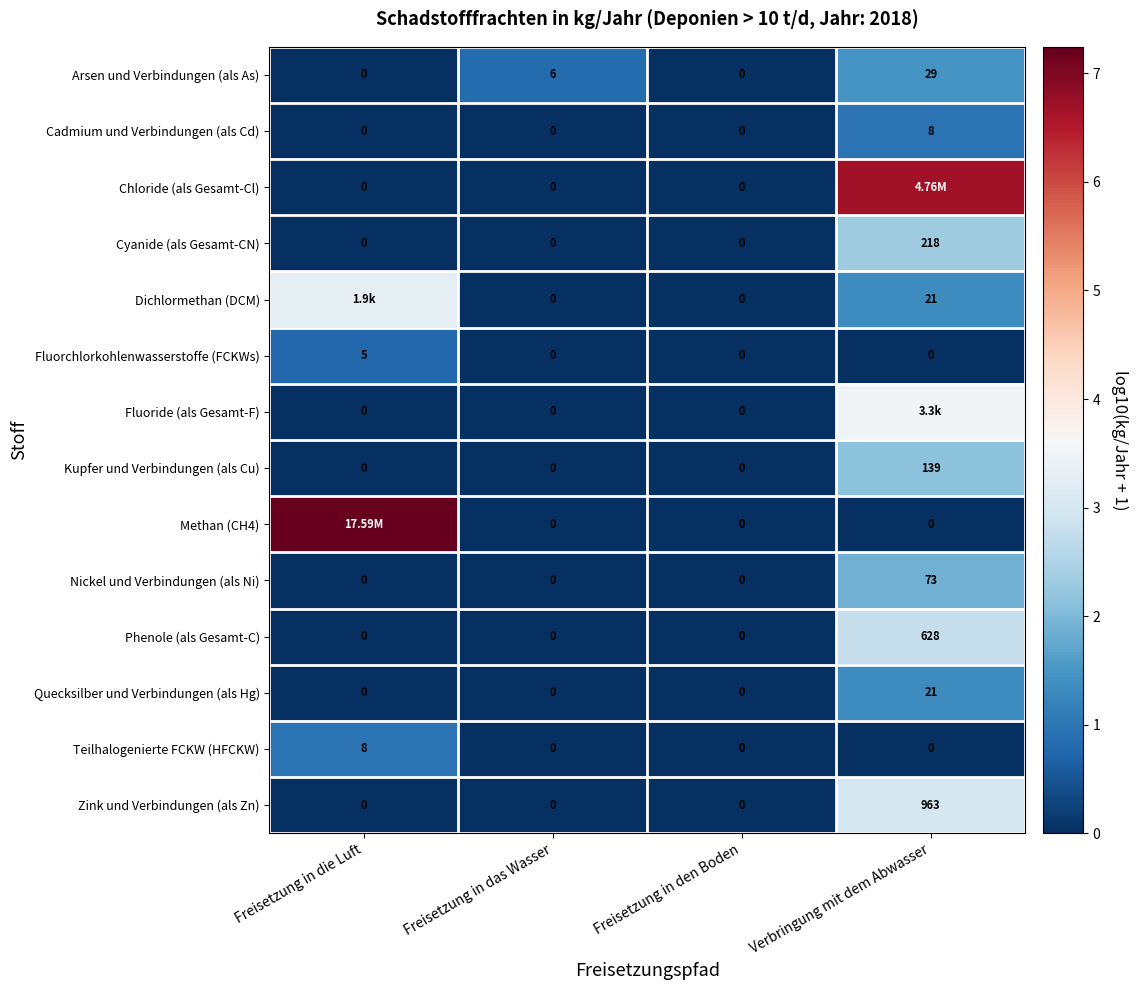

Which category has the highest value in the Phenole (als Gesamt-C) series?

Verbringung mit dem Abwasser